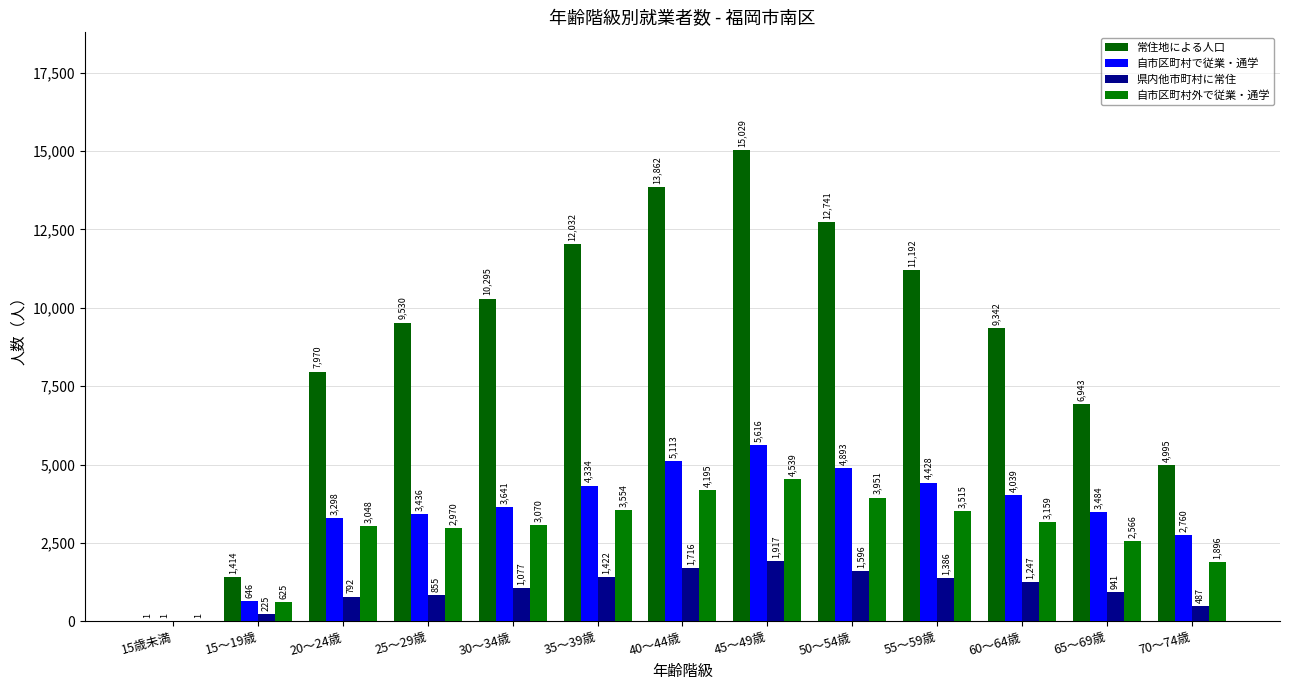

Which series has the largest total across all categories?

常住地による人口